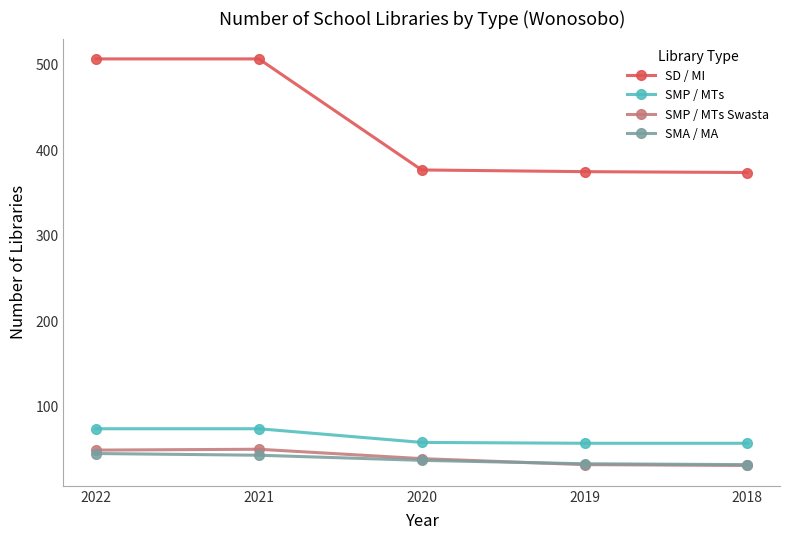

What is the smallest value displayed?

31